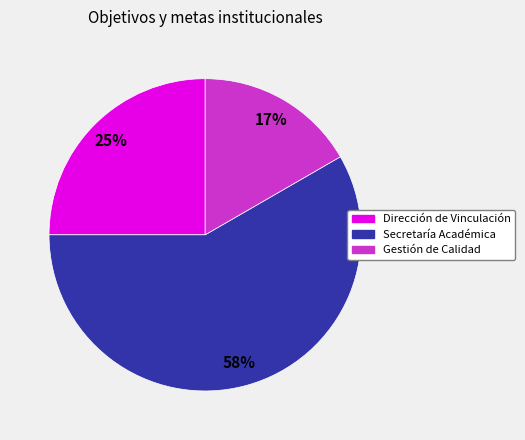

Is the sum of Gestión de Calidad and Secretaría Académica greater than half?

Yes